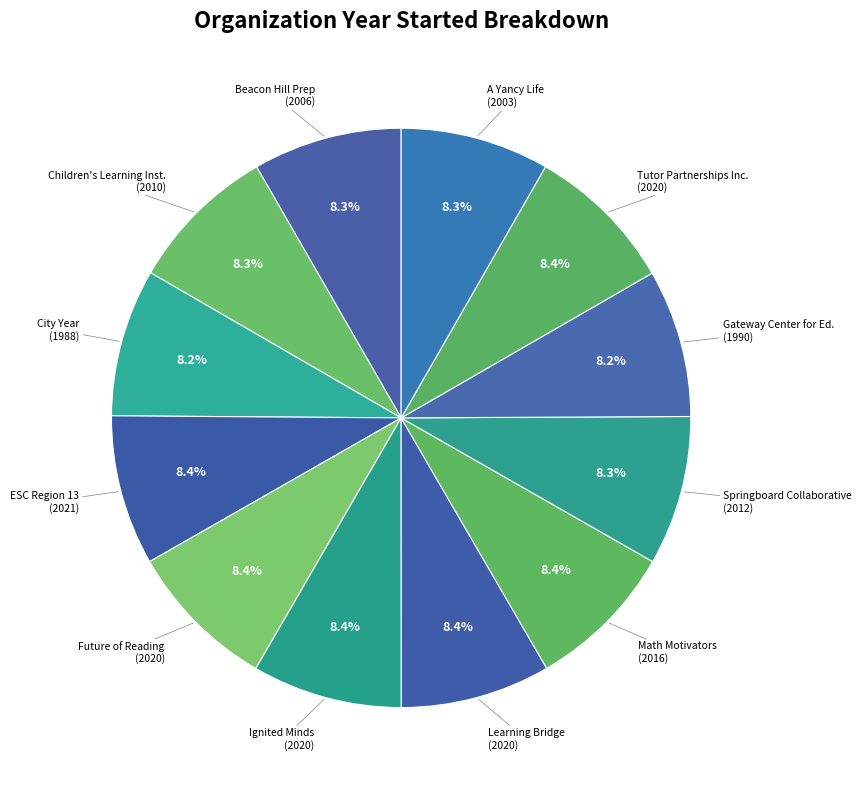

Approximately how many times larger is the value at Future of Reading compared to Ignited Minds?

1.0